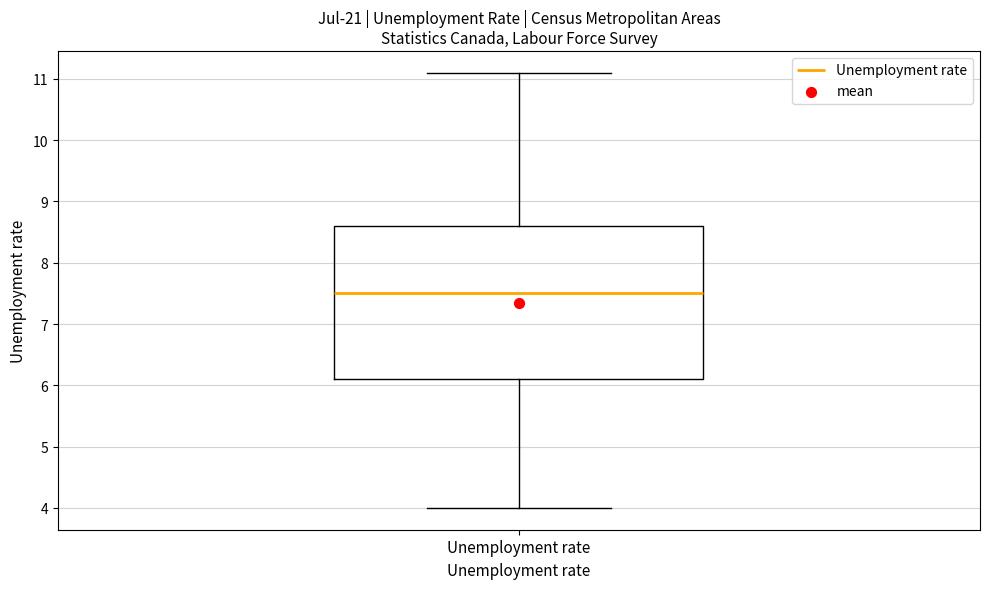

Read this box plot against the y-axis: the position of the median line, the range covered by the box, and the ends of both whiskers. The values are not printed on the chart, so give them approximately, as read against the axis.

median 7.5, box 6.1 to 8.6, whiskers 4.0 to 11.1